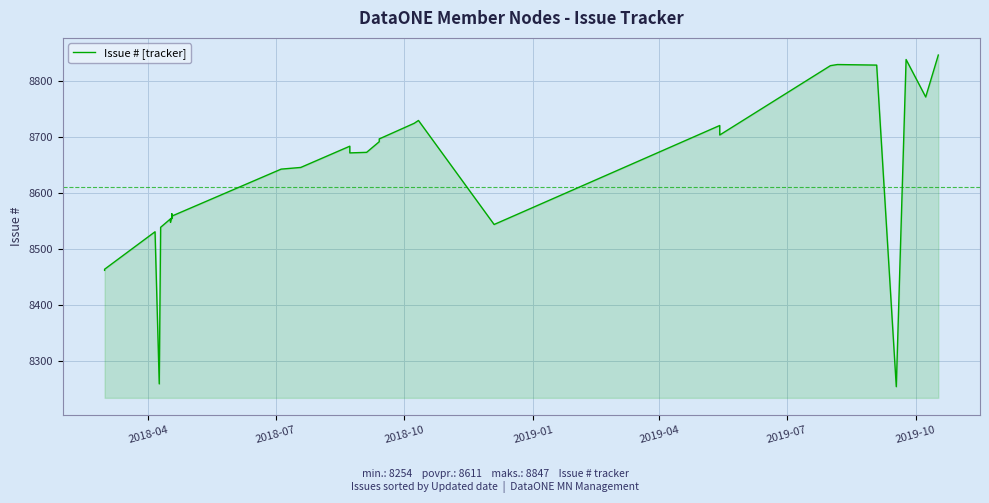

Reading right to left, list all the values displayed in this chart.

8847	8772	8839	8254	8829	8830	8828	8704	8721	8544	8730	8725	8697	8692	8673	8672	8684	8646	8643	8559	8563	8562	8555	8556	8561	8560	8557	8558	8548	8549	8550	8551	8552	8553	8554	8539	8259	8531	8464	8462